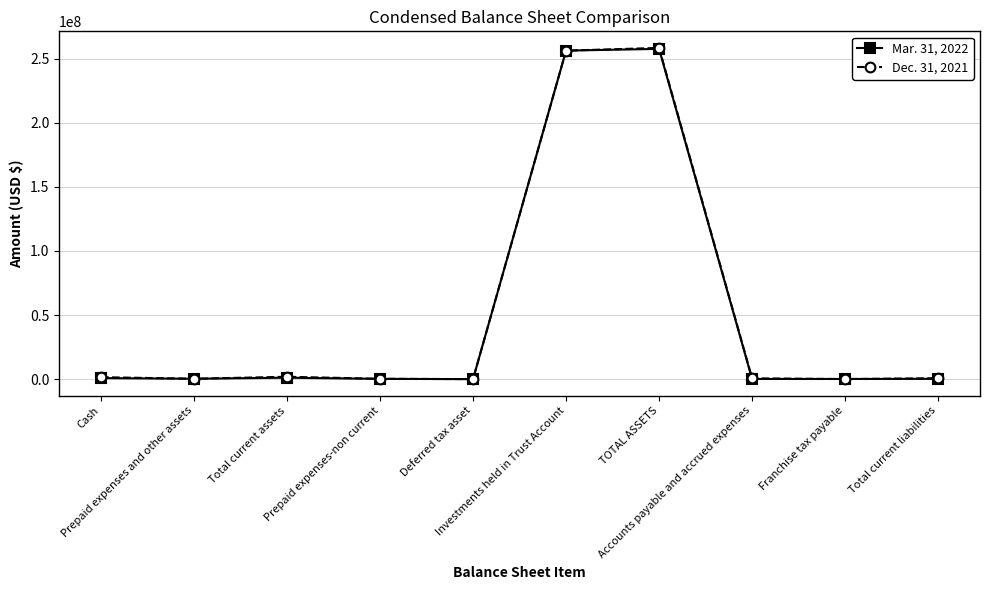

True or false: Mar. 31, 2022 has a value of 256314124 at Investments held in Trust Account.

True